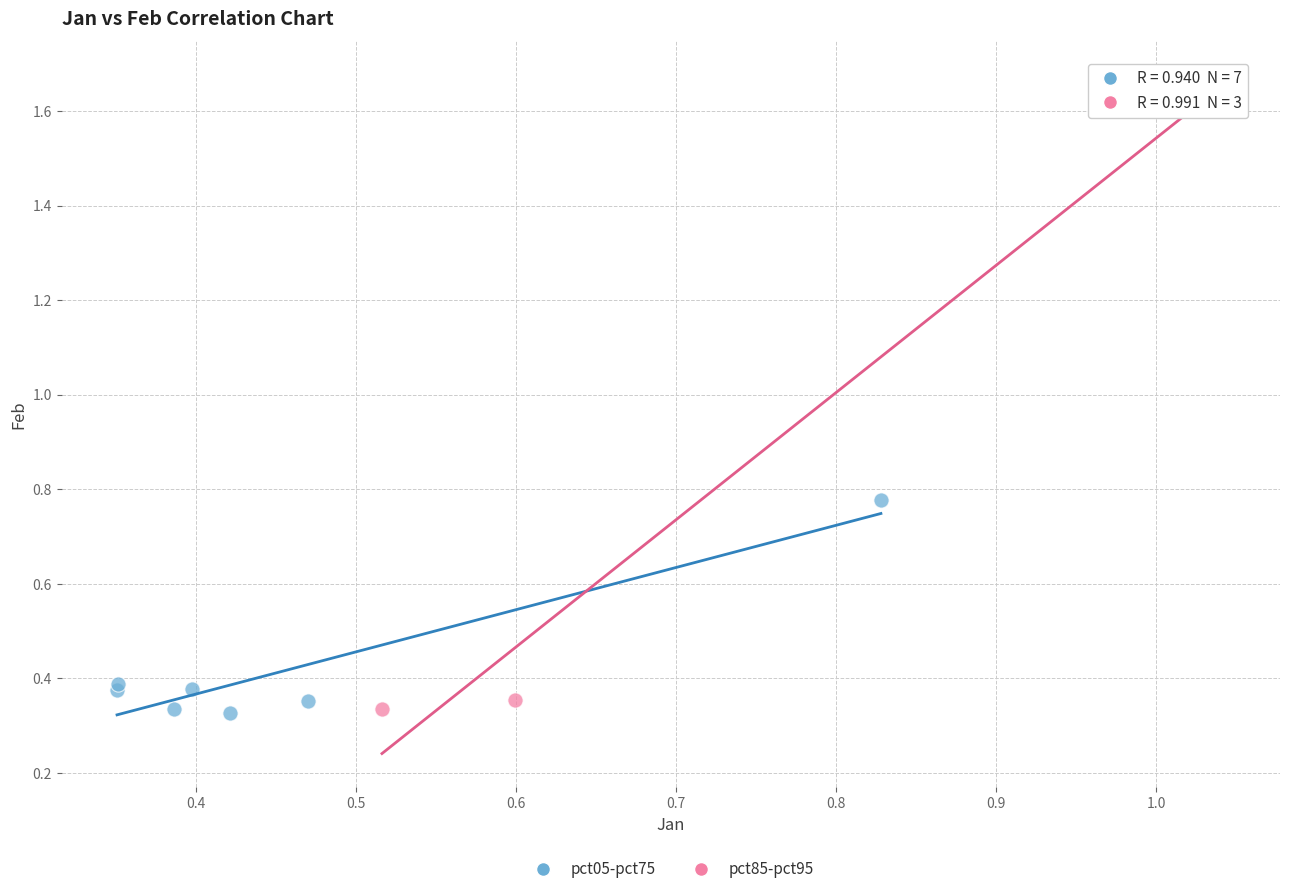

Which series reaches the maximum Y coordinate?

pct85-pct95